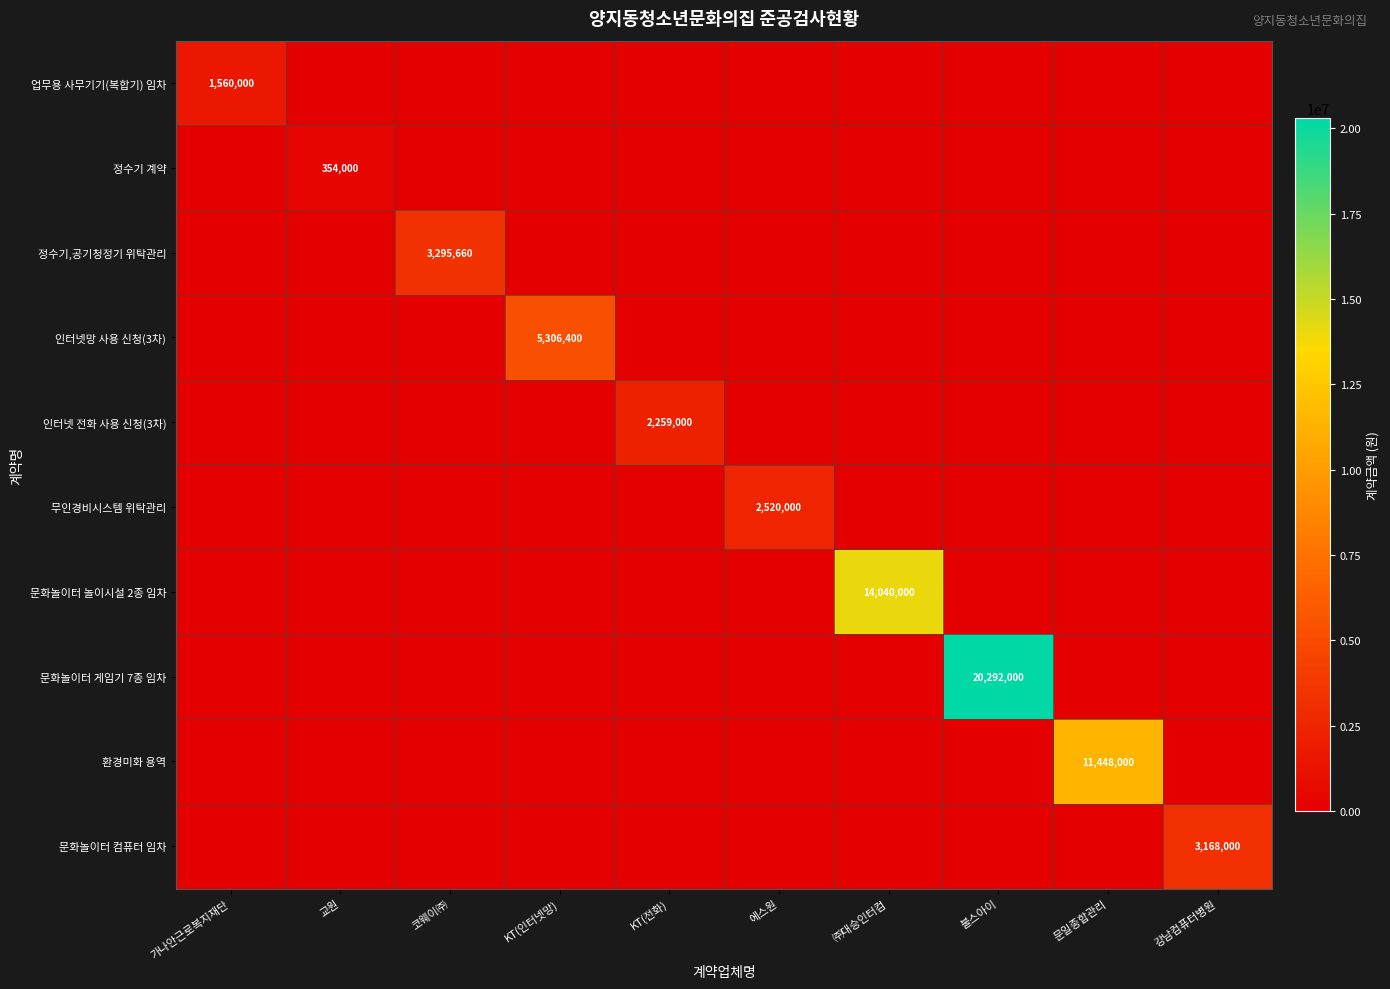

What is the difference between the 인터넷망 사용 신청(3차) values at KT(인터넷망) and 교원?

5306400